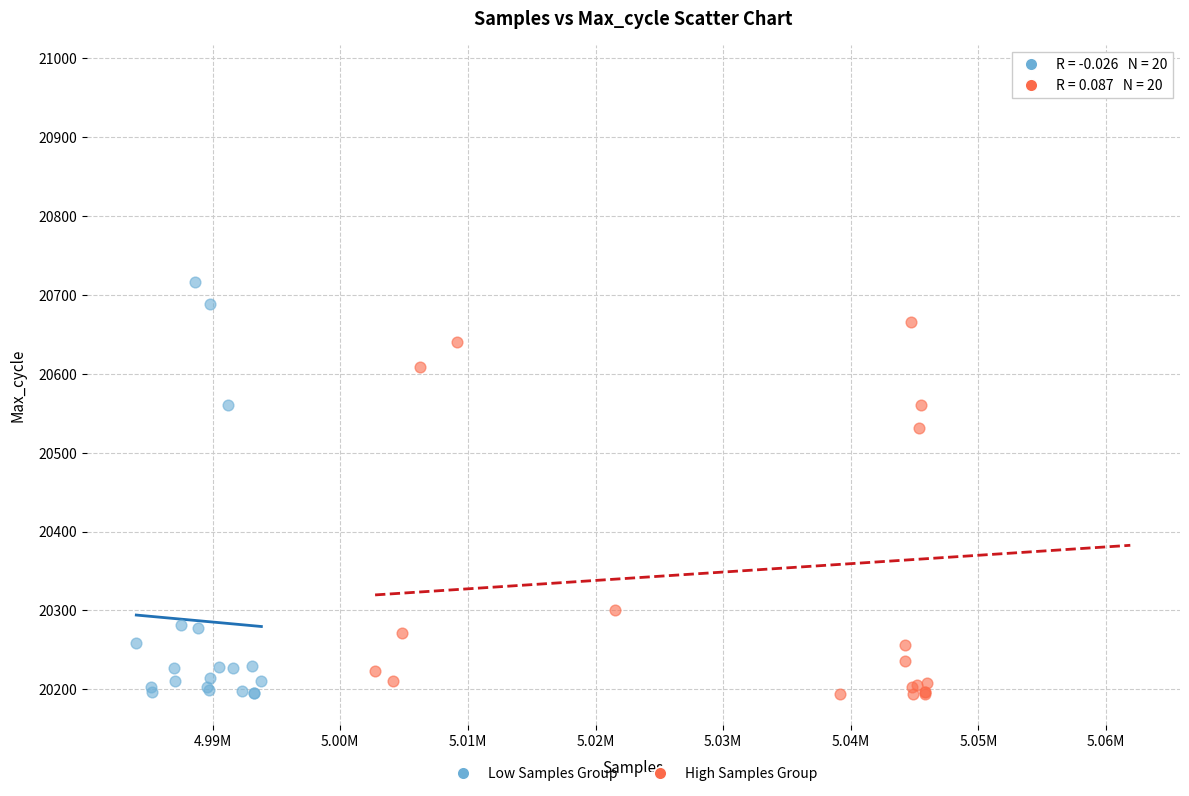

What are all the series names shown in the legend?

Low Samples Group, High Samples Group